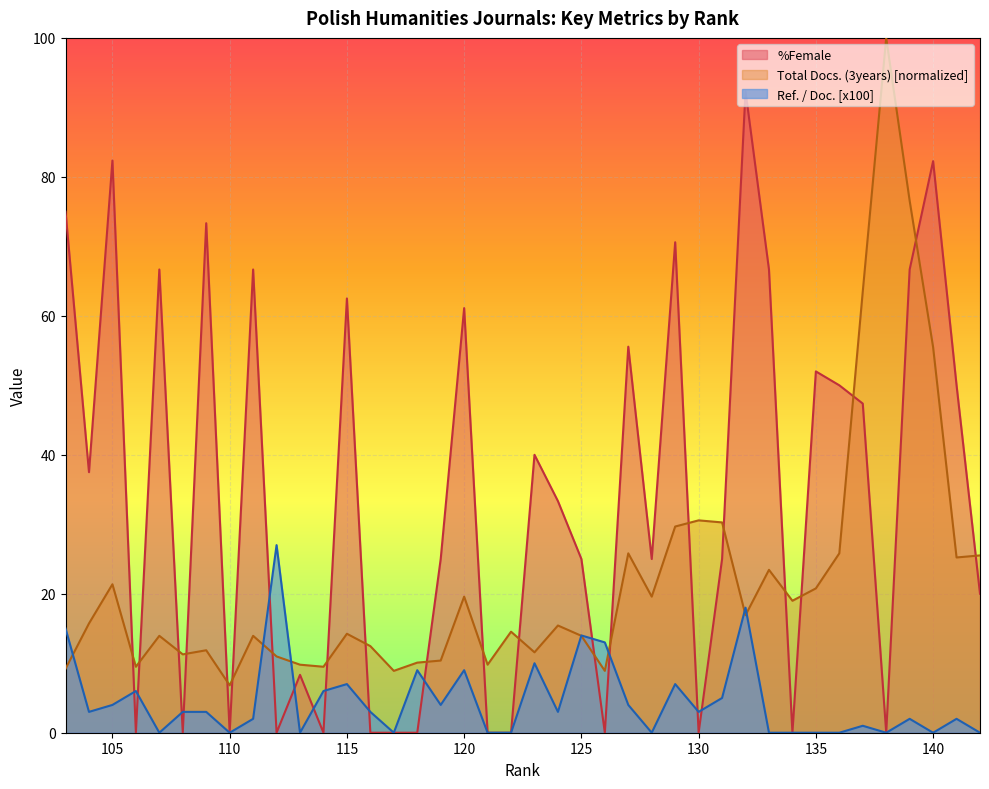

Is the value of Ref. / Doc. at 114 greater than the value of %Female at 109?

No